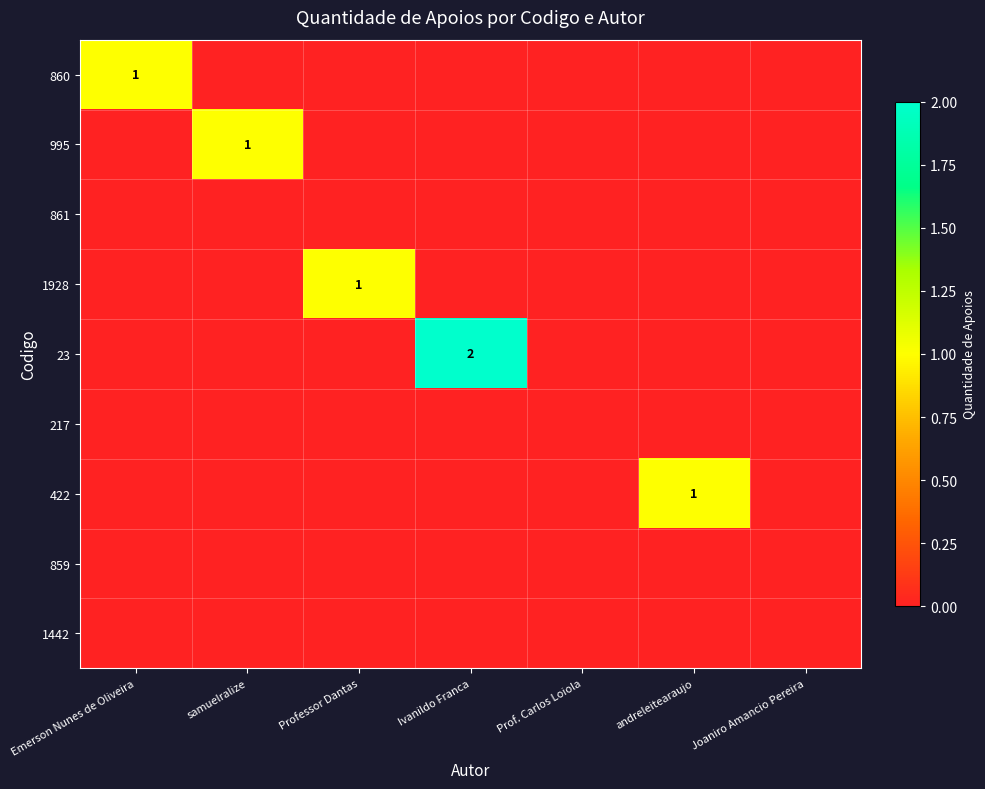

What is the spread (max minus min) of values at Emerson Nunes de Oliveira?

1